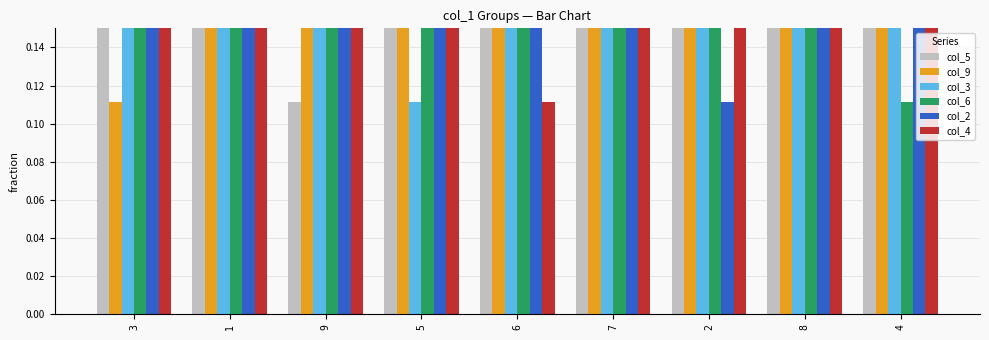

What is the difference between the maximum and minimum values in the col_2 series?

0.9